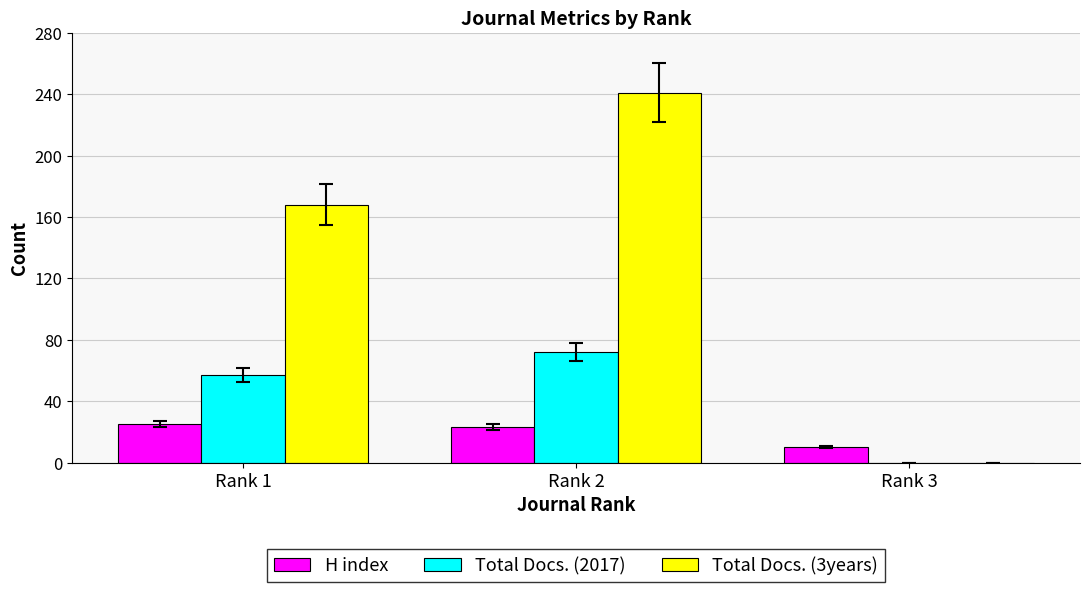

Reading right to left, list all the values displayed in this chart.

H index: Rank 3=10	Rank 2=23	Rank 1=25
Total Docs. (2017): Rank 3=0	Rank 2=72	Rank 1=57
Total Docs. (3years): Rank 3=0	Rank 2=241	Rank 1=168